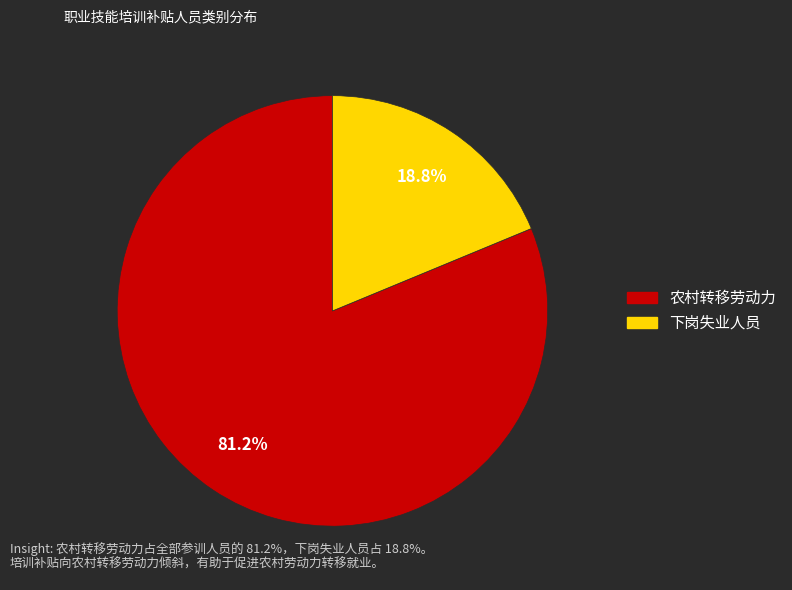

Between 下岗失业人员 and 农村转移劳动力, which is larger?

农村转移劳动力